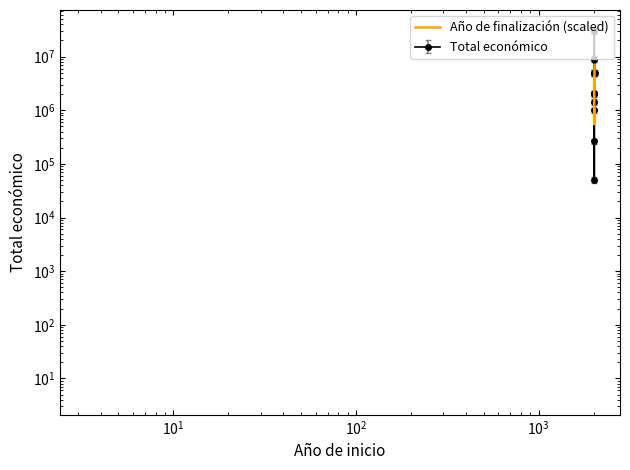

How many lines are shown in the chart?

1